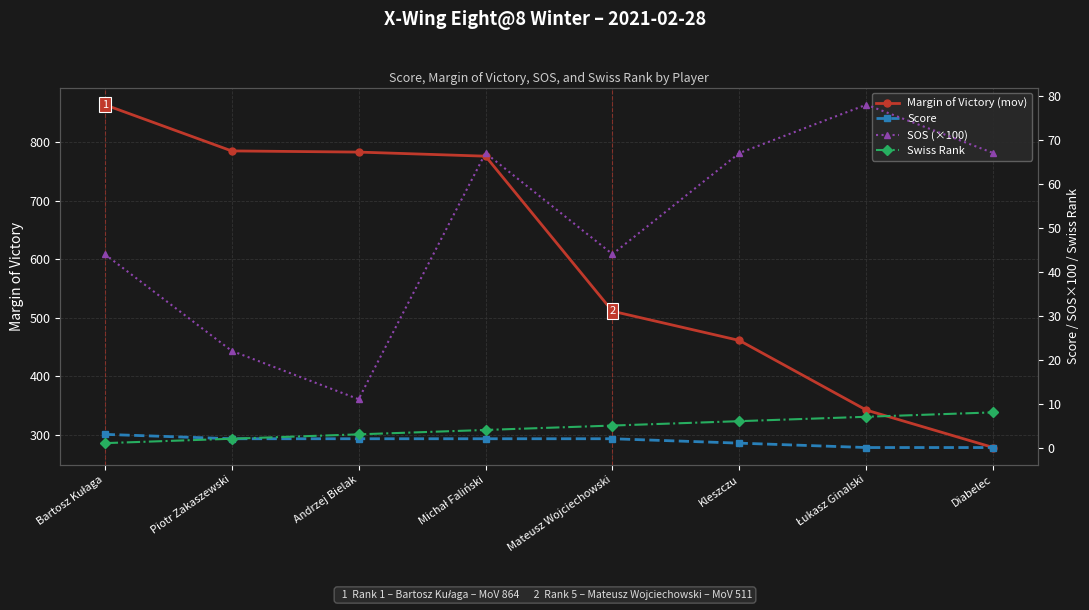

At how many categories does at least one series exceed 788?

1